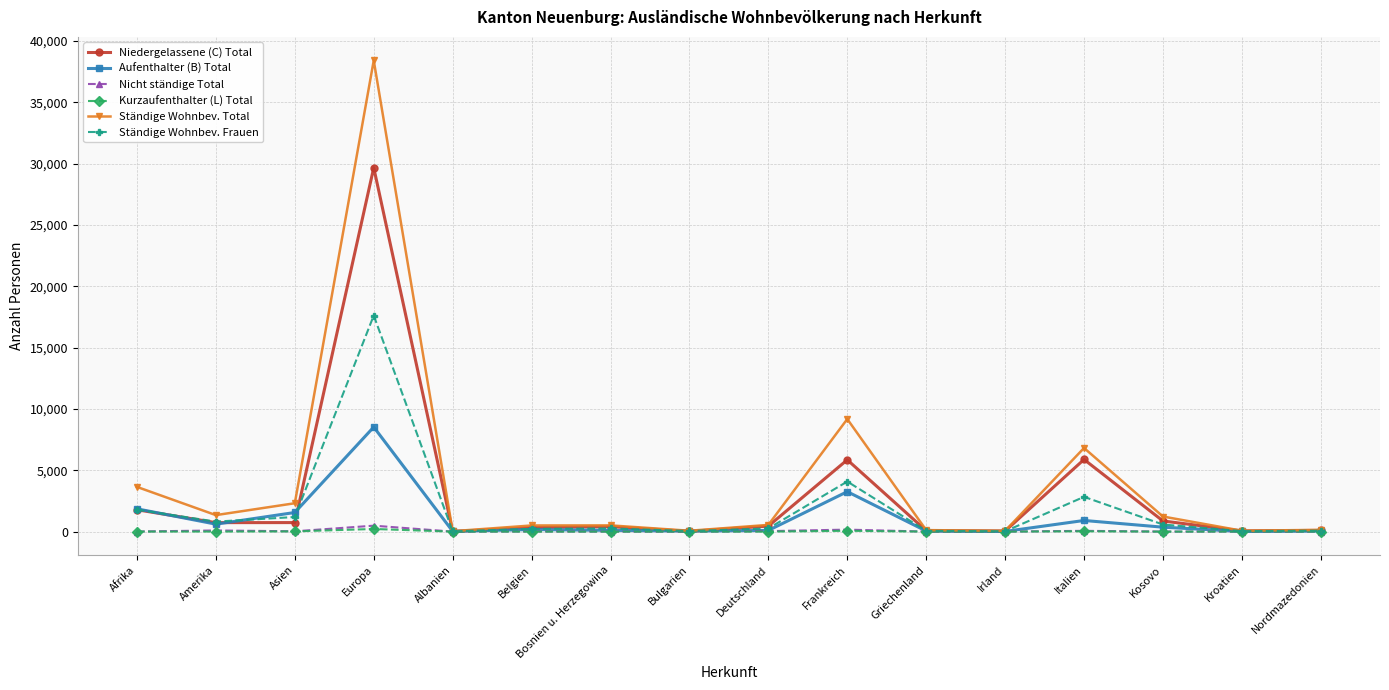

In Kurzaufenthalter (L) Total, how many points are higher than both neighbors (excluding endpoints)?

6